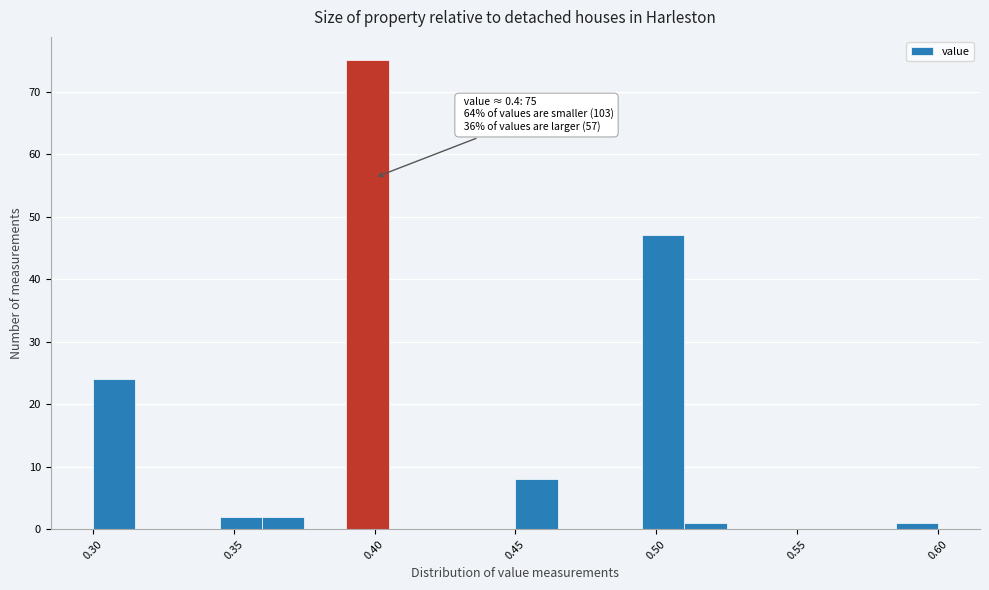

Around what value on the x-axis is the tallest bar? Give the approximate position of its centre, as read against the axis.

0.400